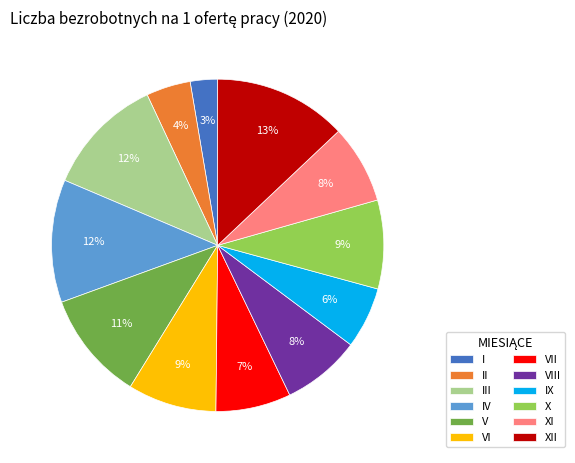

Which slice is the smallest?

I